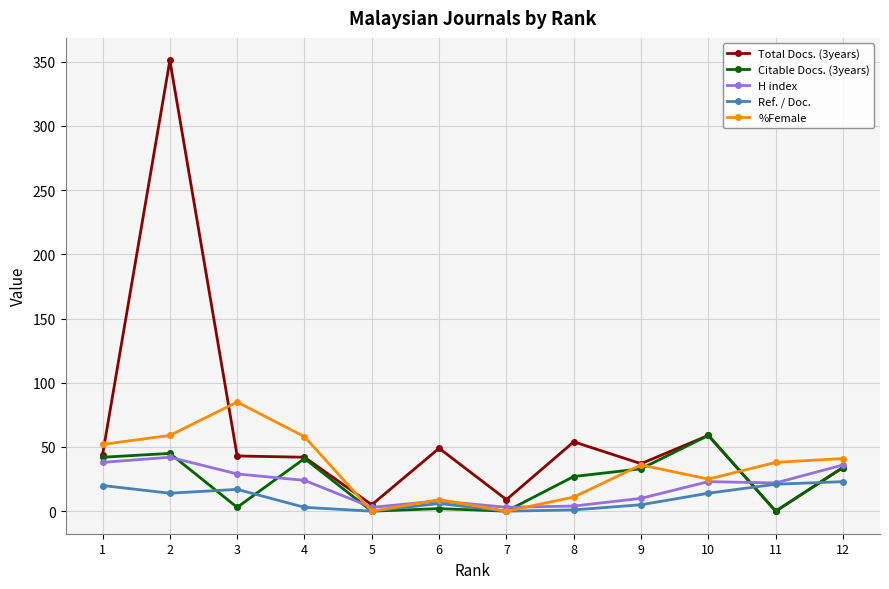

What is the total value across all series at 9?

121